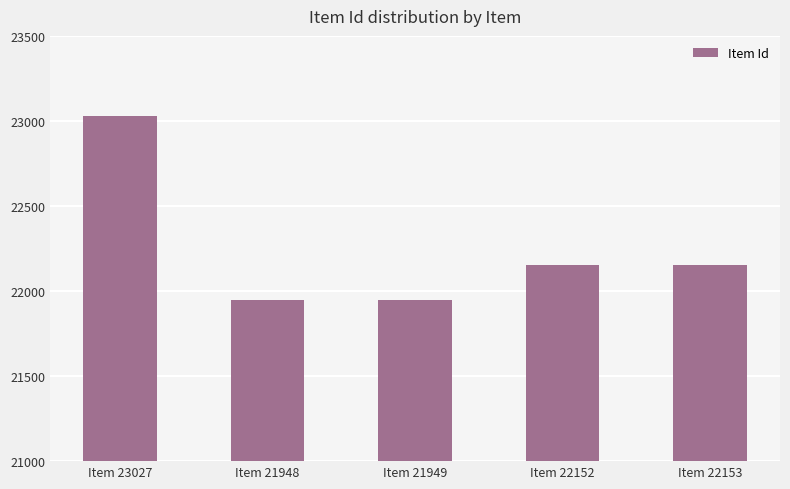

What is the maximum value shown in the chart?

23027